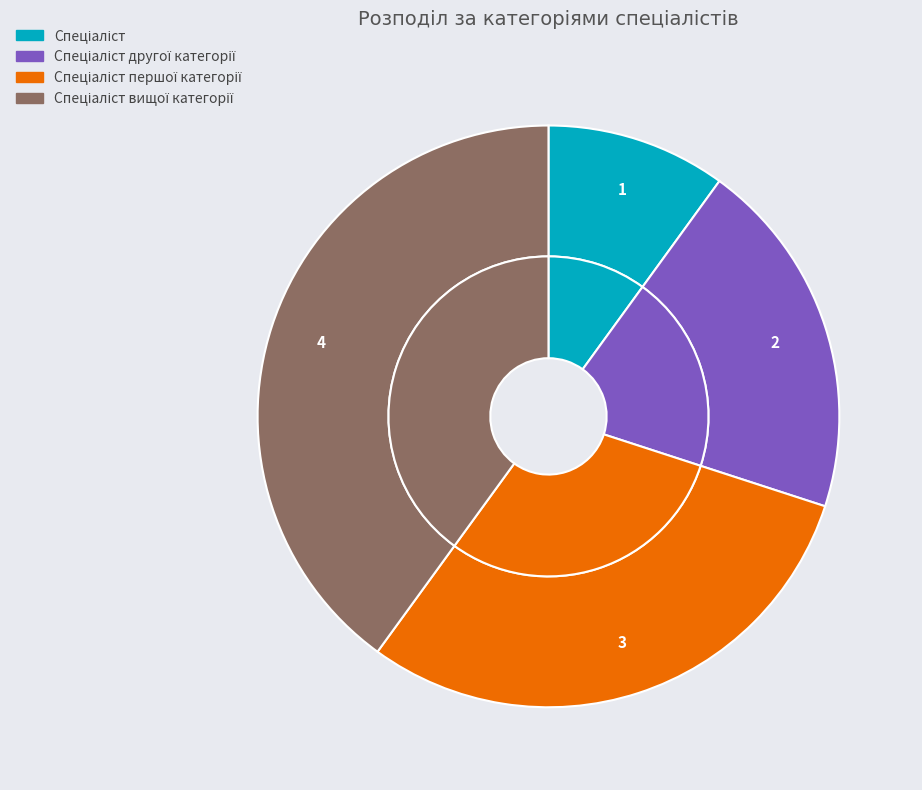

Which slice is the smallest?

Спеціаліст